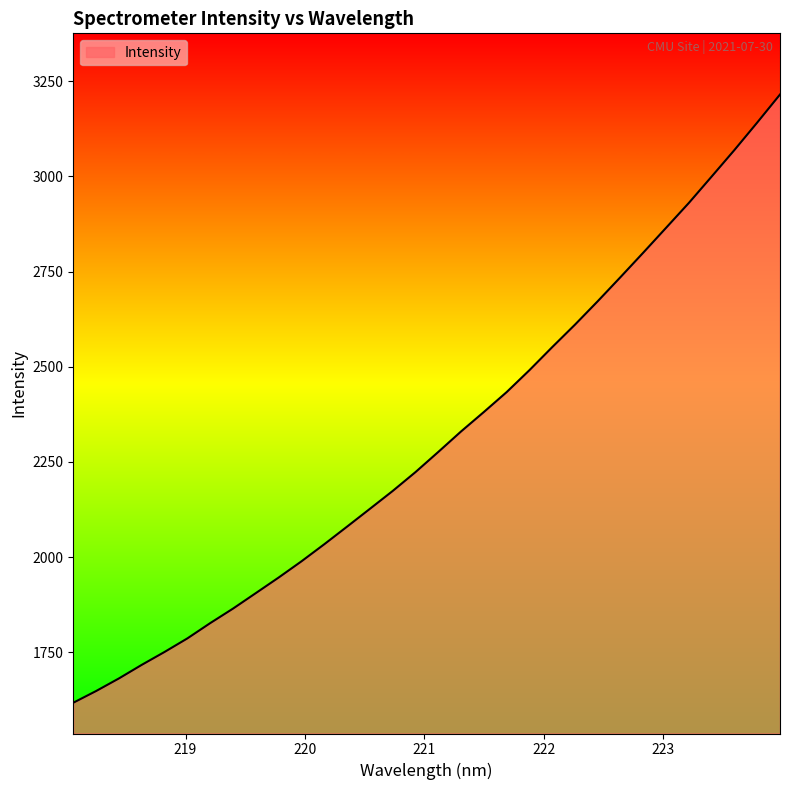

What is the minimum value shown in the chart?

1617.1